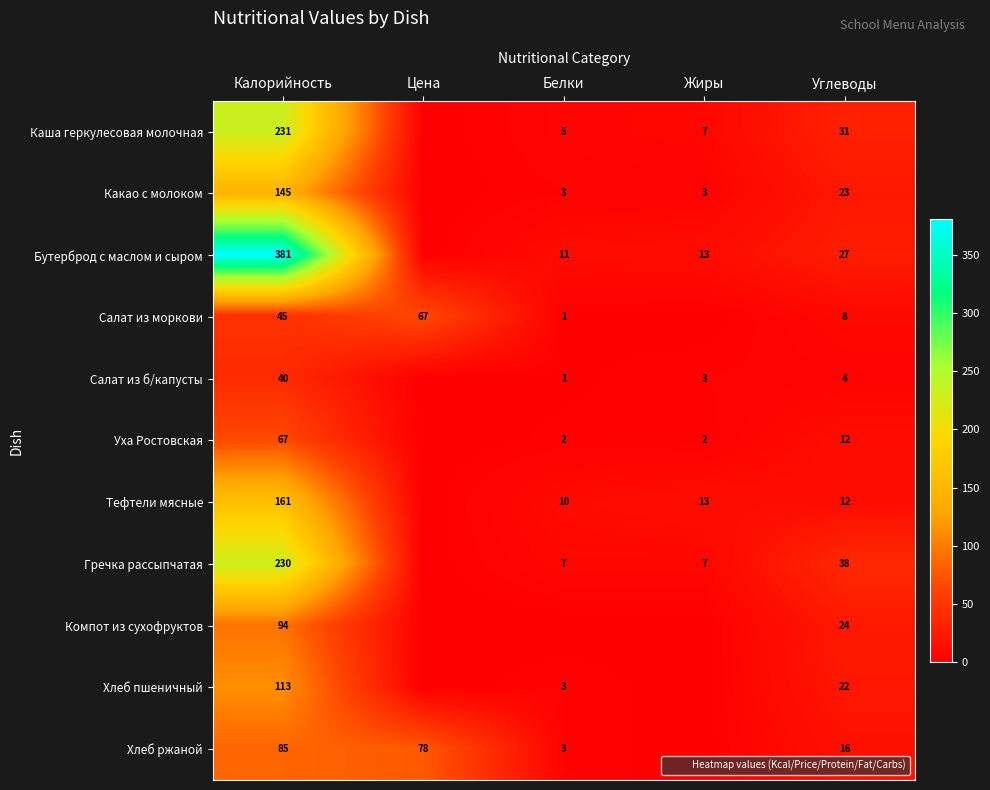

What is the greatest value displayed?

381